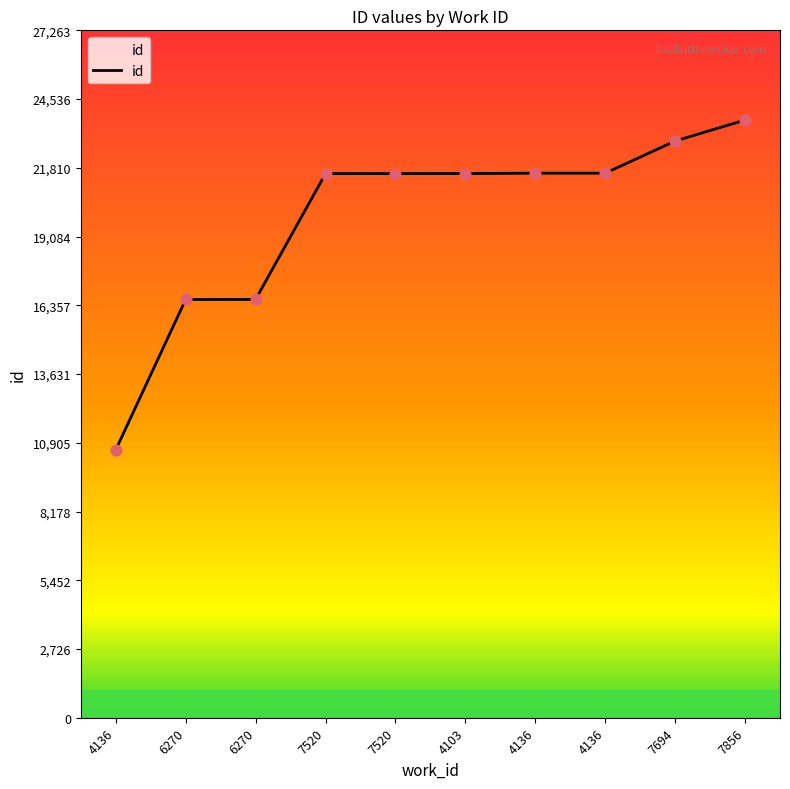

How many lines are shown in the chart?

1